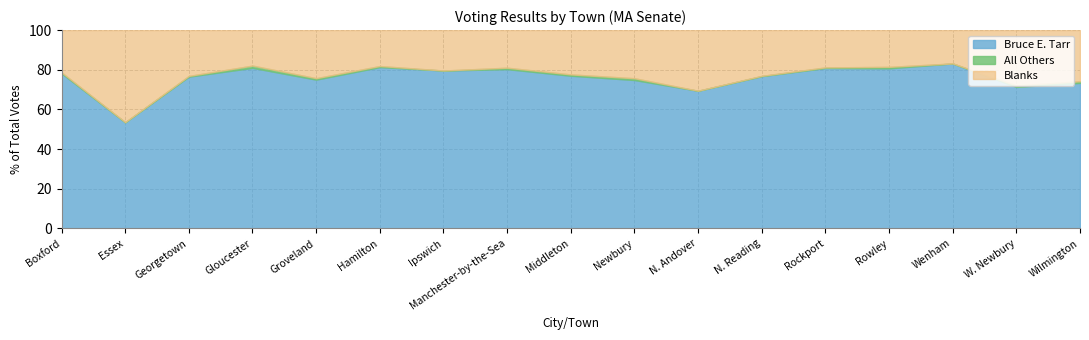

The value of Blanks at Rowley is 885. True or false?

False